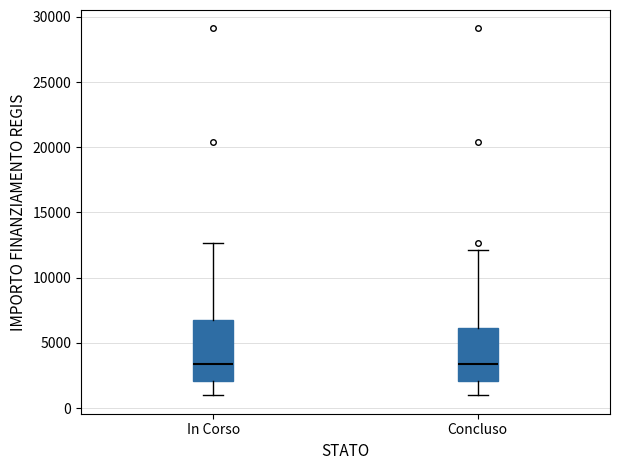

Reading left to right, transcribe this box plot: for each box, give where its median line is, the range the box spans, and where its two whiskers end, as read against the y-axis. The values are not printed on the chart, so give them approximately, as read against the axis.

In Corso: median 3500, box 2000 to 7000, whiskers 1000 to 12500
Concluso: median 3500, box 2000 to 6000, whiskers 1000 to 12000